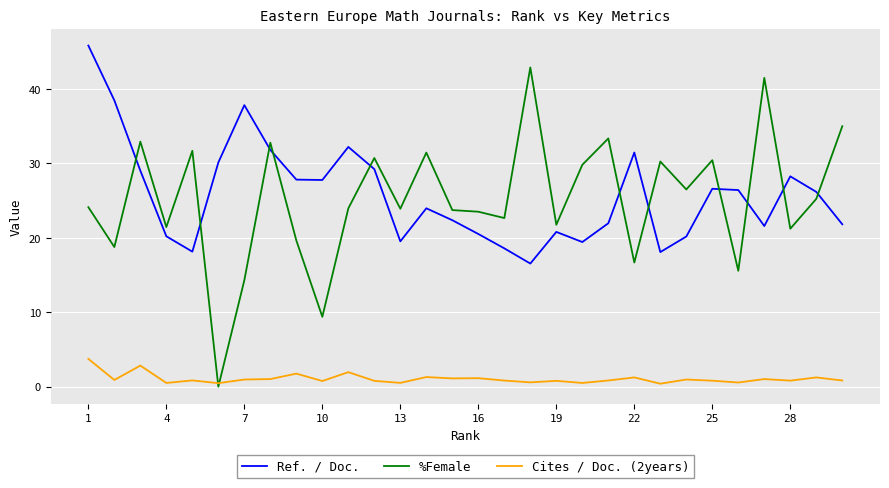

Which series has the largest range (max minus min)?

%Female